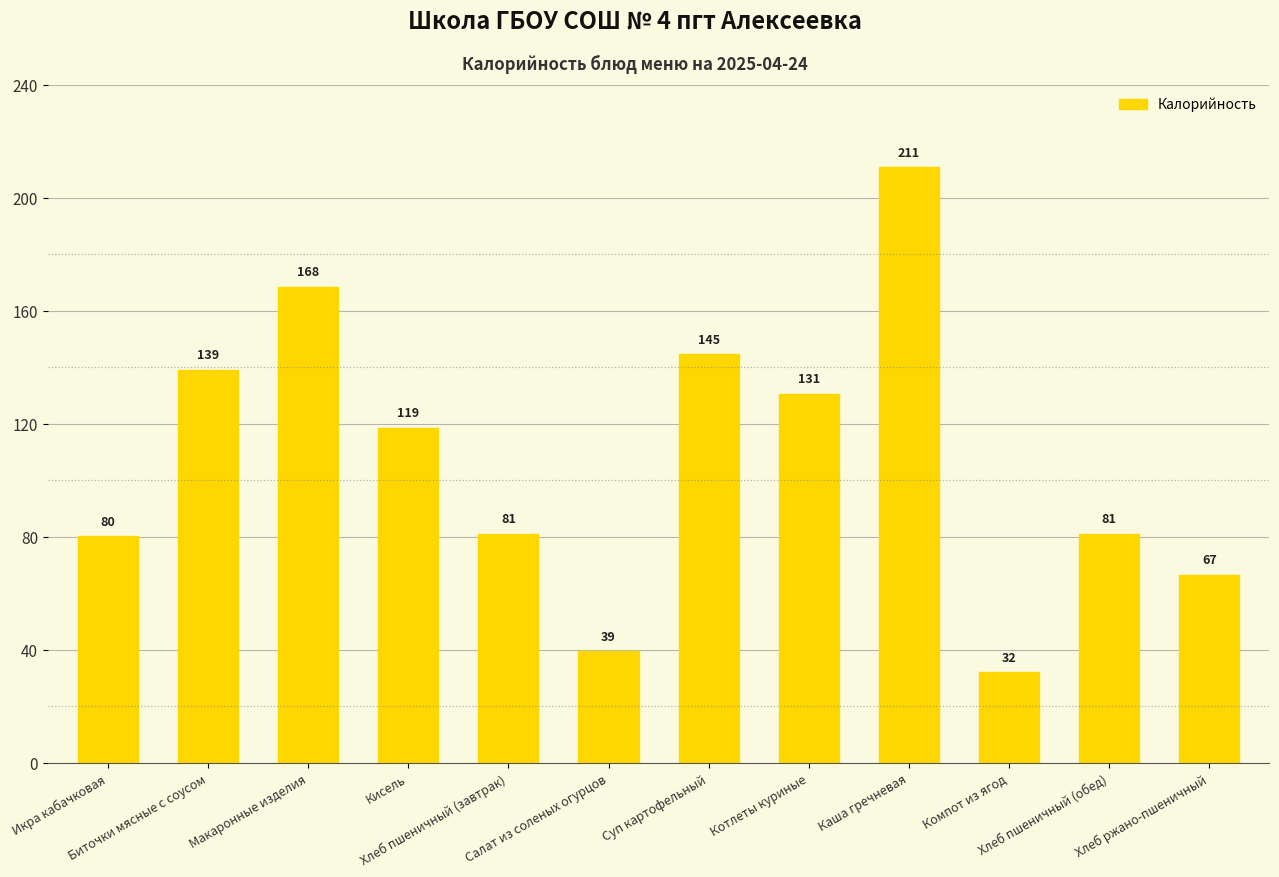

Where is the data nearest to the value 121?

Кисель